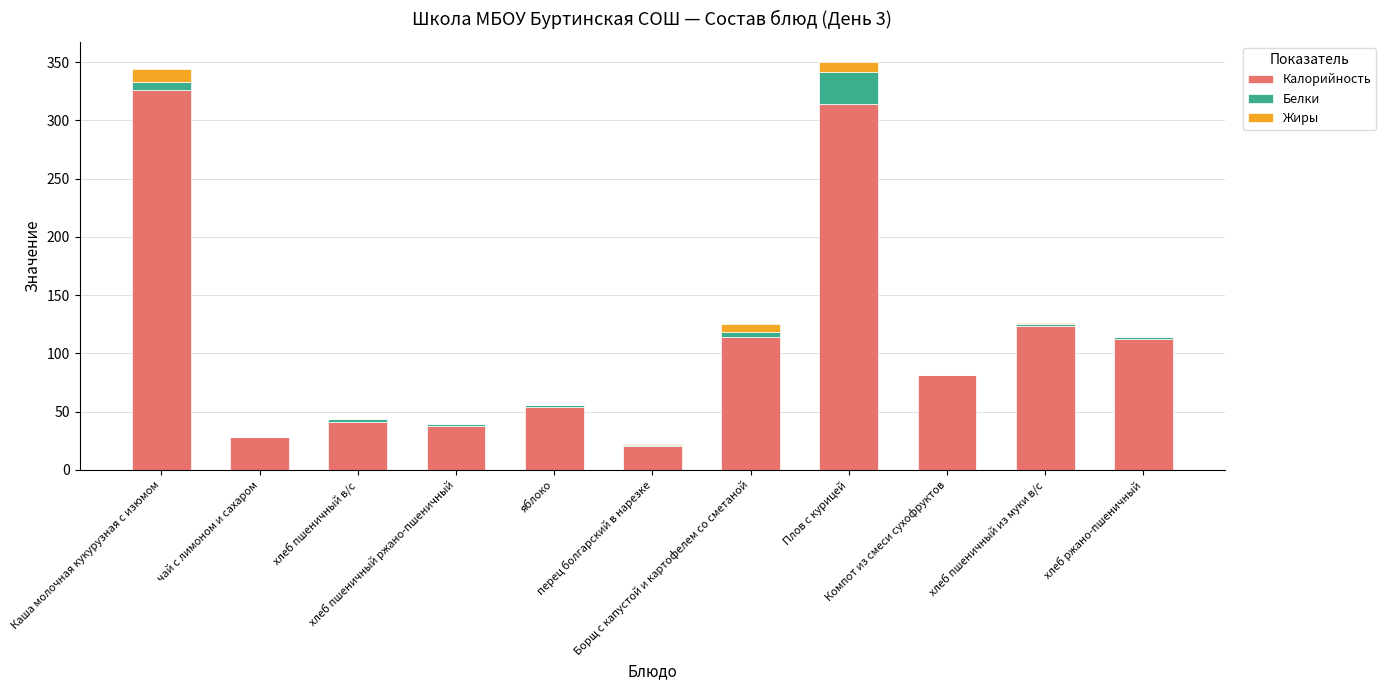

Which has a higher value, хлеб пшеничный ржано-пшеничный or перец болгарский в нарезке?

хлеб пшеничный ржано-пшеничный